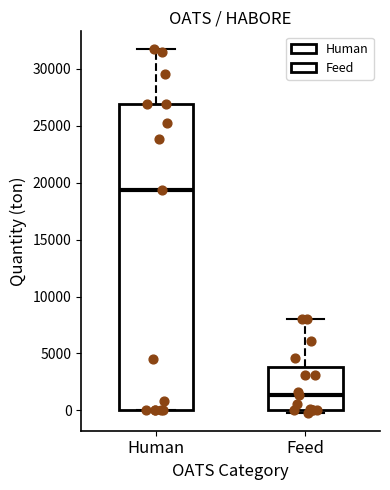

Reading left to right, read every box against the y-axis: the position of its median line, the range the box covers, and the ends of its whiskers. The values are not printed on the chart, so give them approximately, as read against the axis.

Human: median 19500, box 0 to 27000, whiskers 0 to 31500
Feed: median 1500, box 0 to 4000, whiskers 0 (just below the box's lower edge) to 8000